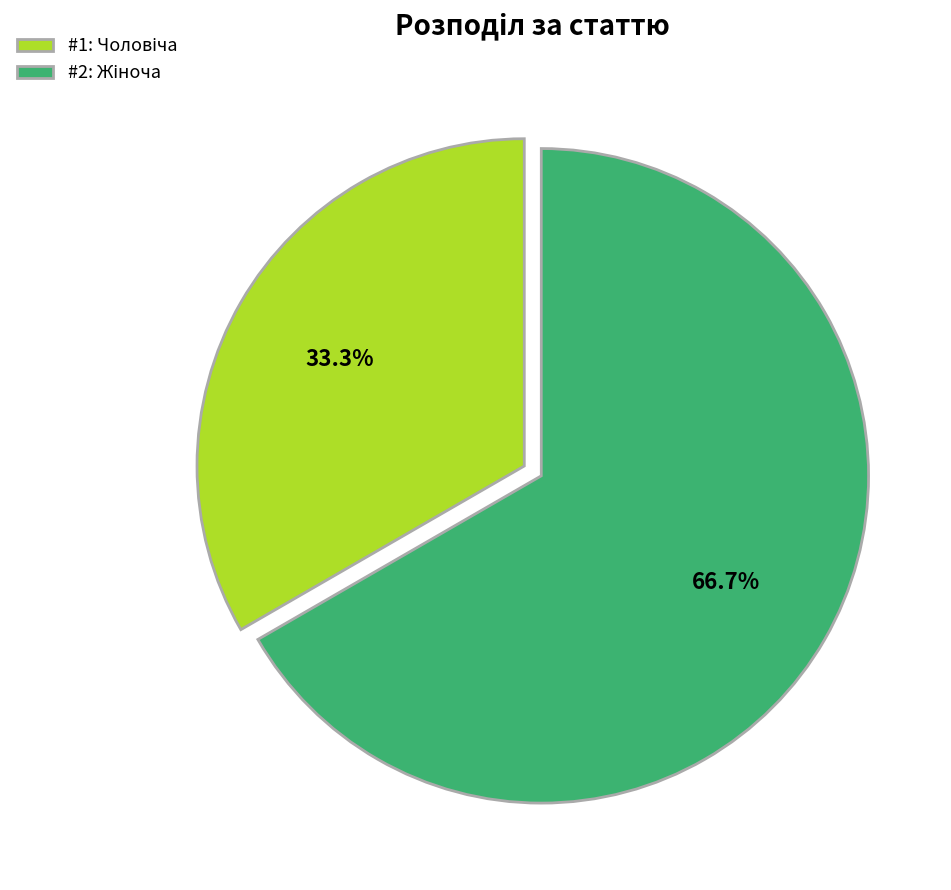

Is there any slice that represents more than half of the pie?

Yes